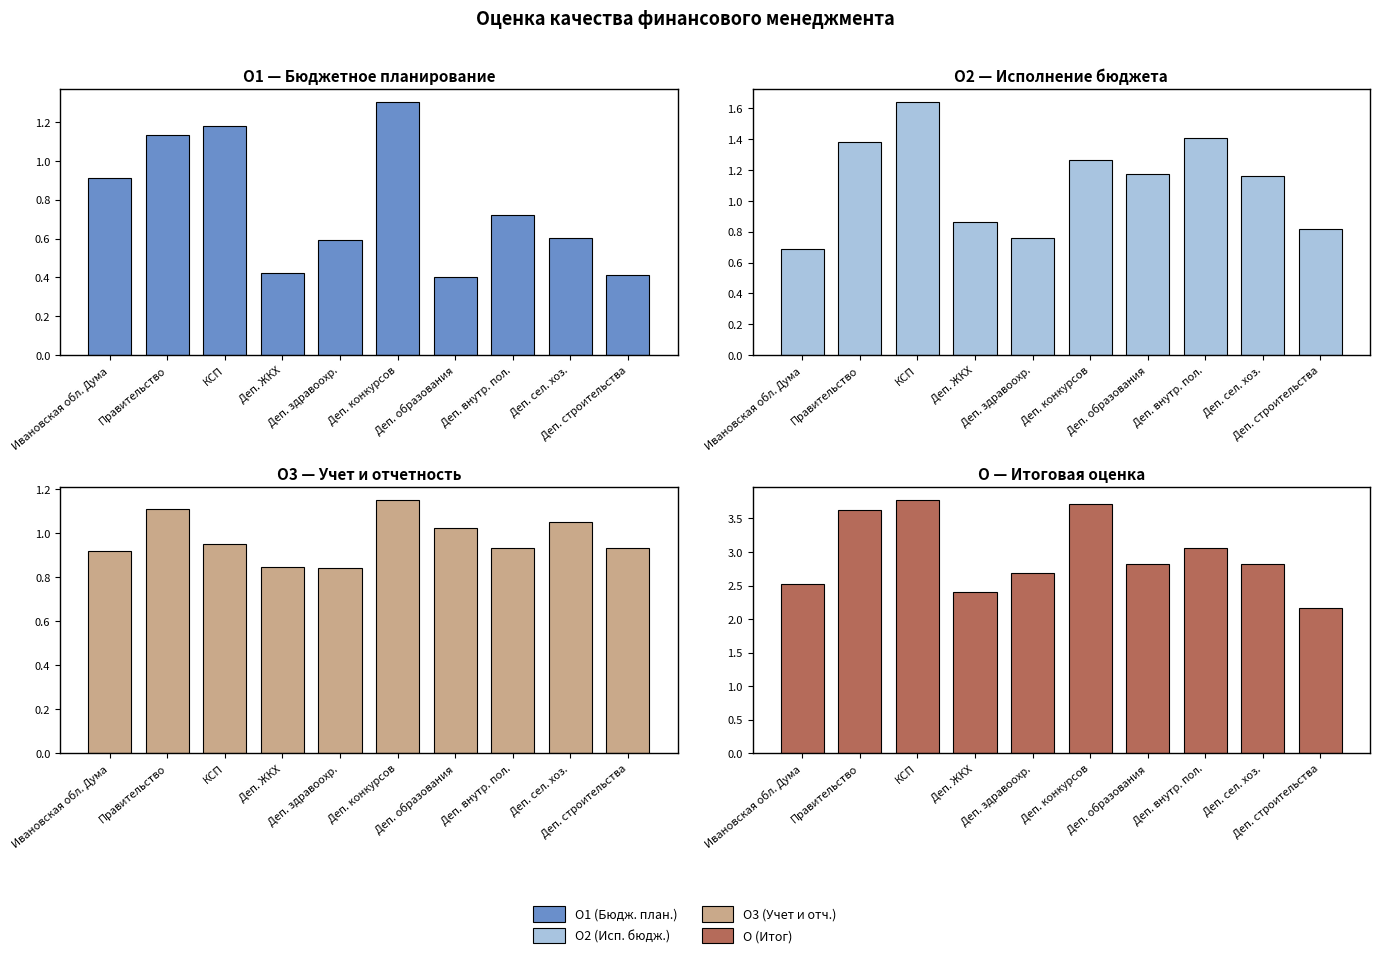

Which series has the widest spread of values?

O (Итог)